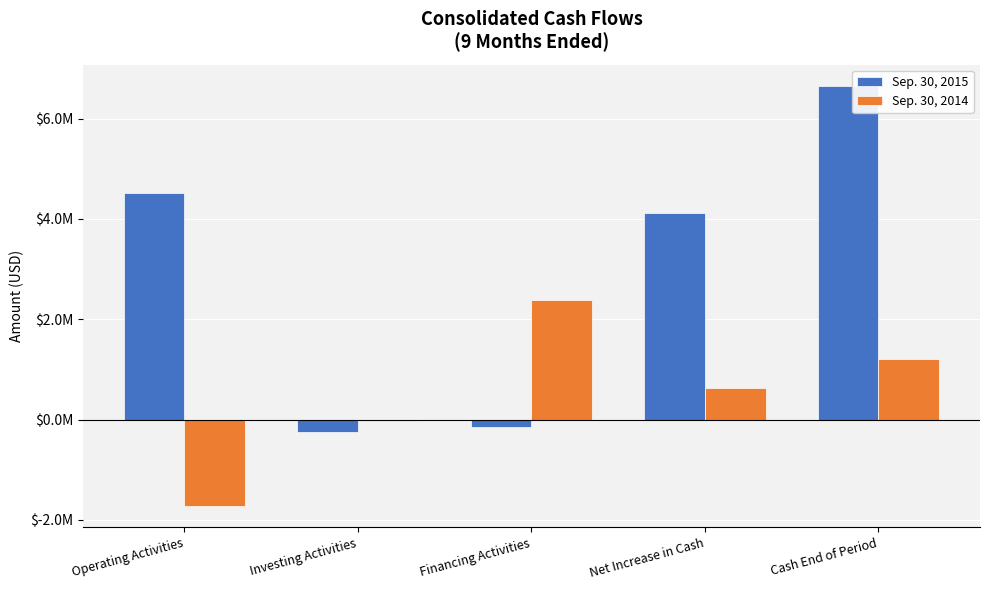

What are all the series names shown in the legend?

Sep. 30, 2015, Sep. 30, 2014